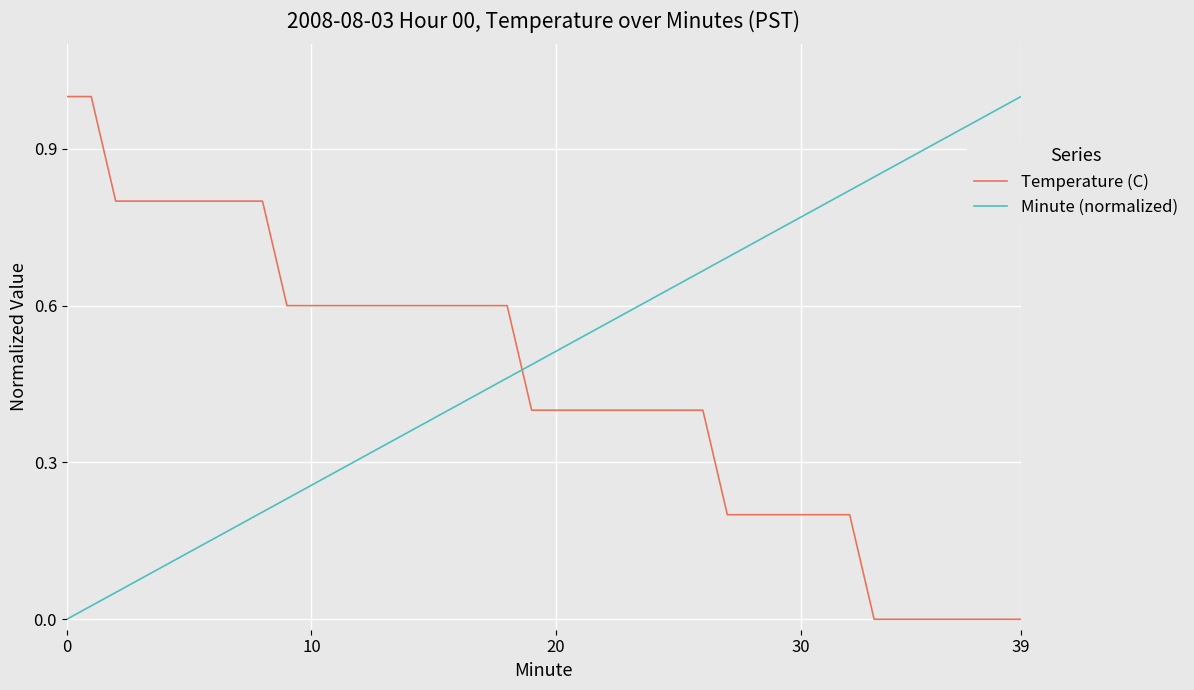

Which series has the largest total across all categories?

Minute (normalized)